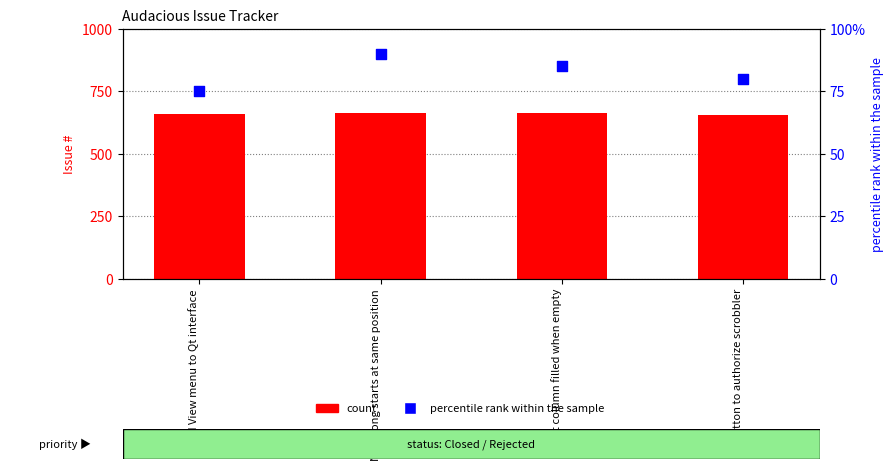

Which series contains the lowest Y value?

percentile rank within the sample